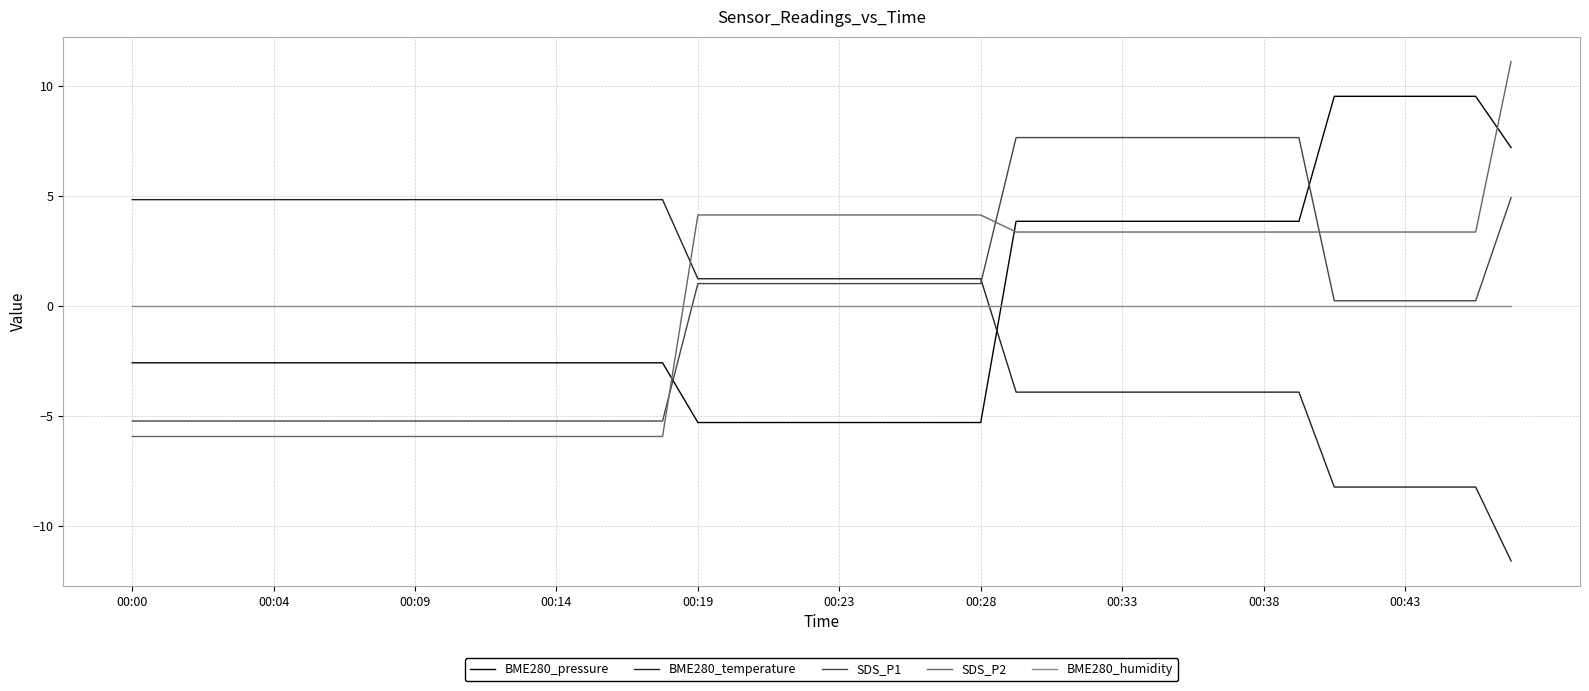

List the series in order of their peak value, lowest first.

BME280_humidity, BME280_temperature, SDS_P1, BME280_pressure, SDS_P2